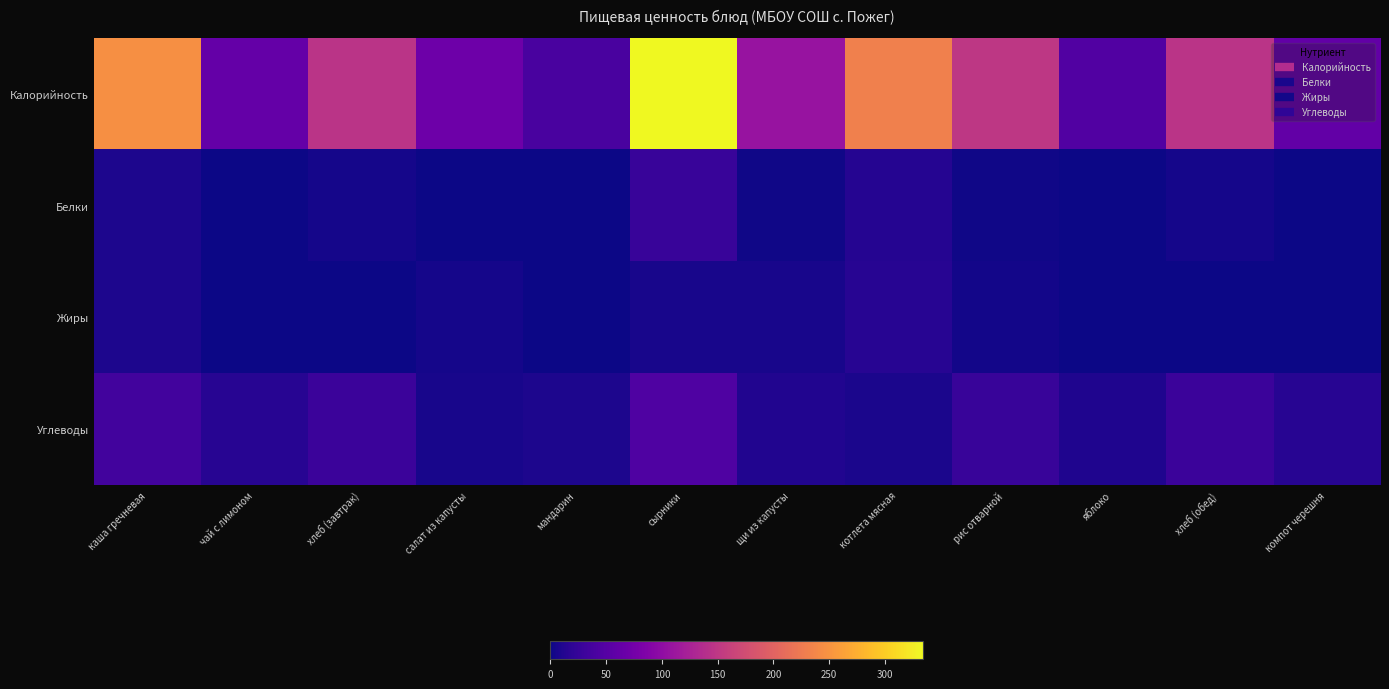

Which has a higher value, сырники or чай с лимоном?

сырники